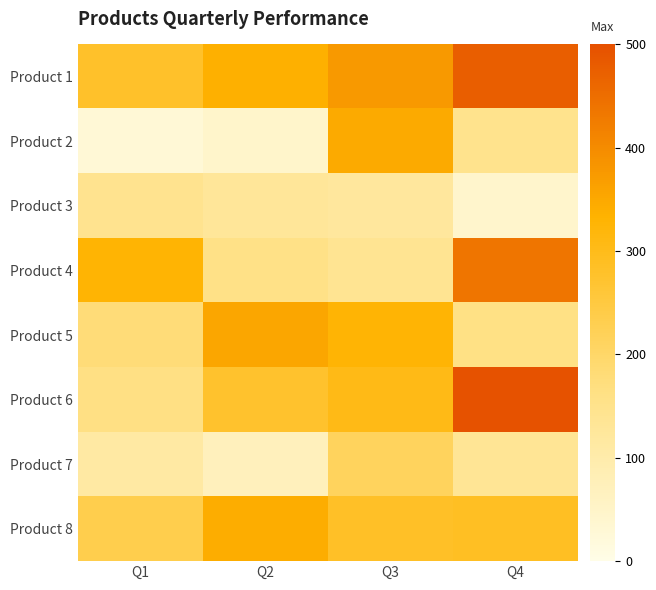

Which series changed the most between Q1 and Q4?

Product 6